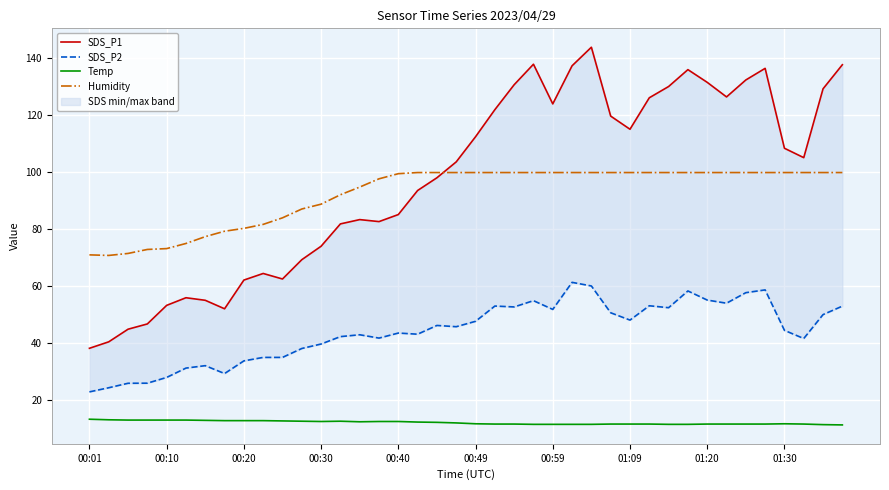

True or false: Temp and Humidity intersect in this chart.

False